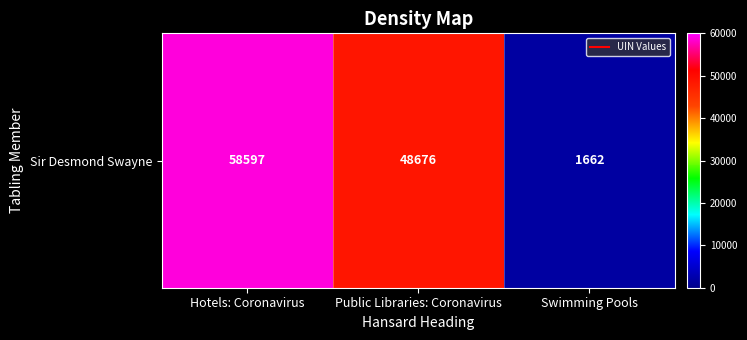

Which category has the lowest value across all series?

Swimming Pools